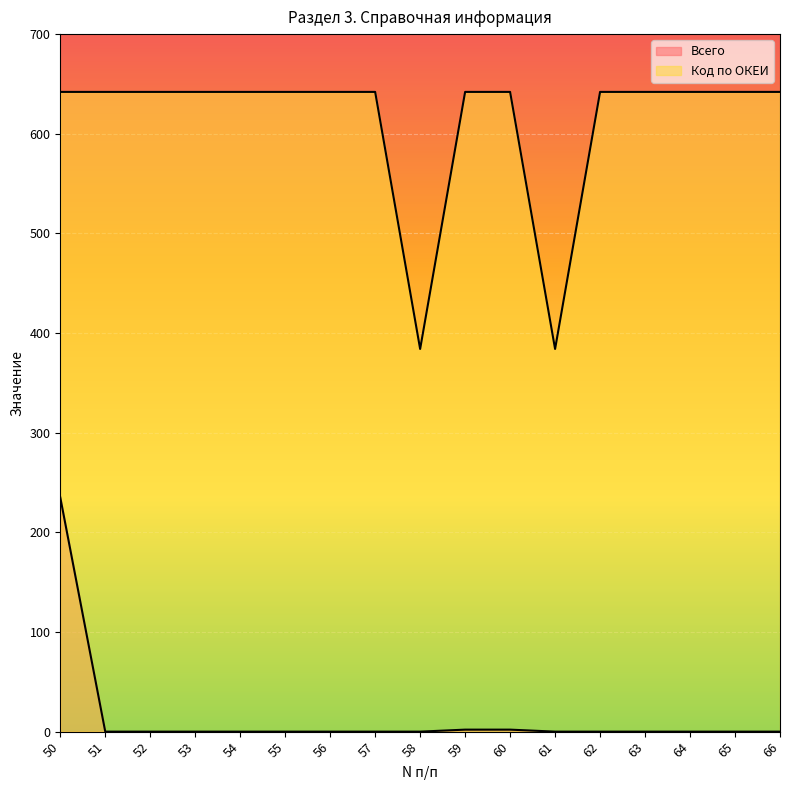

What is the average value of the Всего series?

14